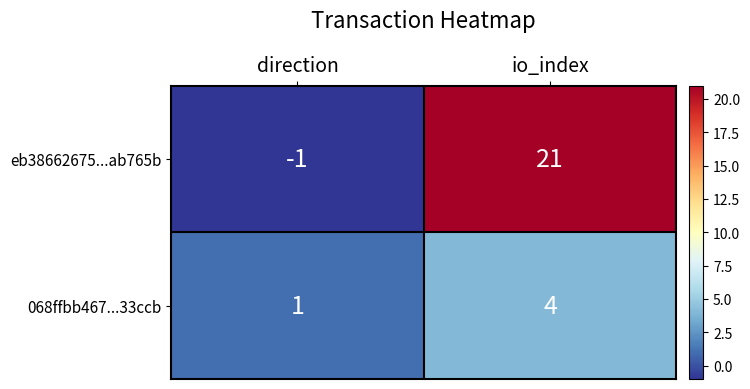

Reading left to right, what are all the values shown in this chart?

eb38662675...ab765b: direction=-1	io_index=21
068ffbb467...33ccb: direction=1	io_index=4